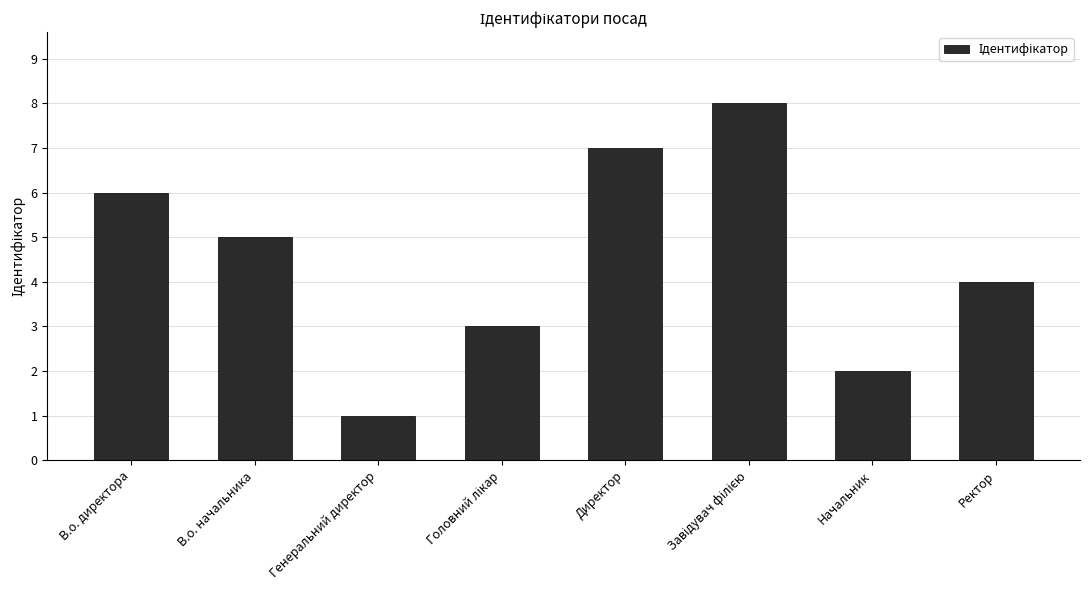

How many bars are there in total?

8